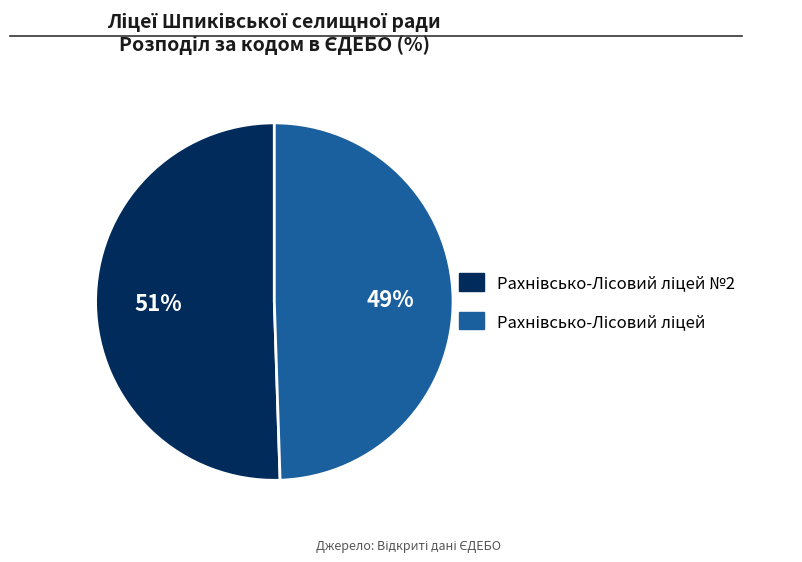

Is there any slice that represents more than half of the pie?

Yes